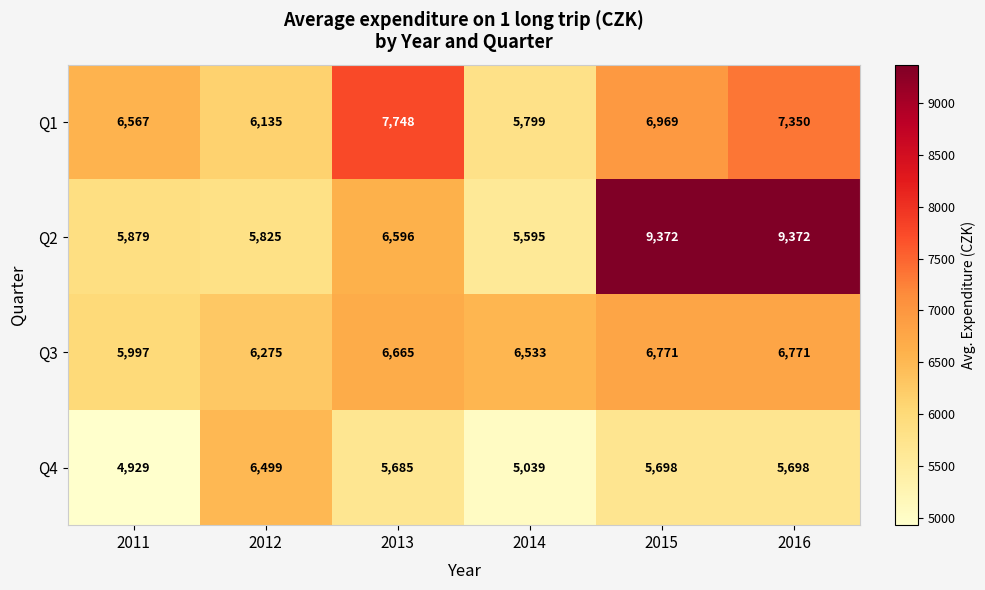

What is the difference between the highest and lowest values at 2013?

2063